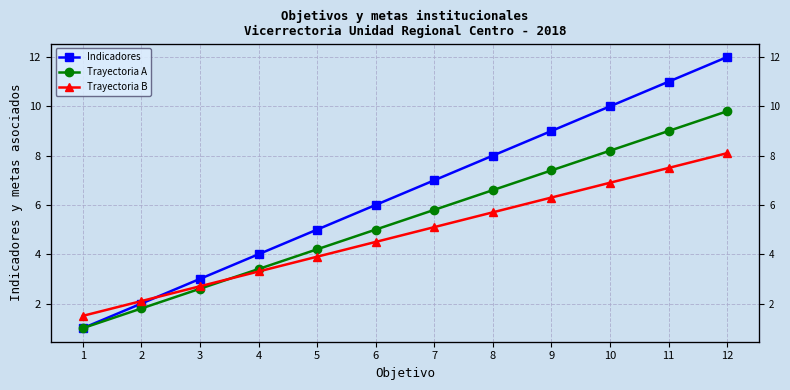

What is the average value of the Indicadores series?

6.5